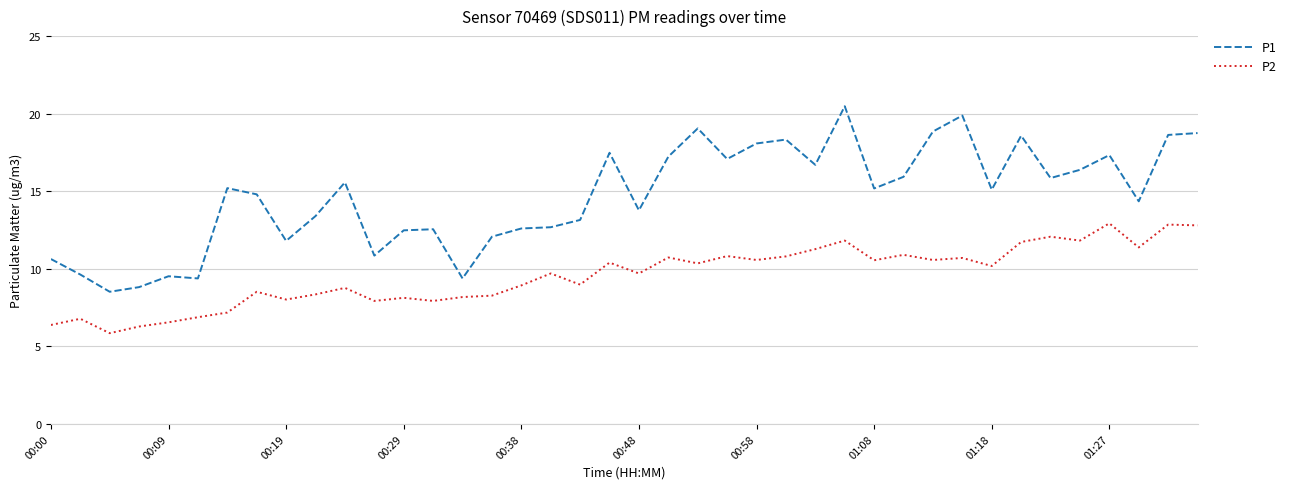

Is this an area chart (filled region under the line)?

No